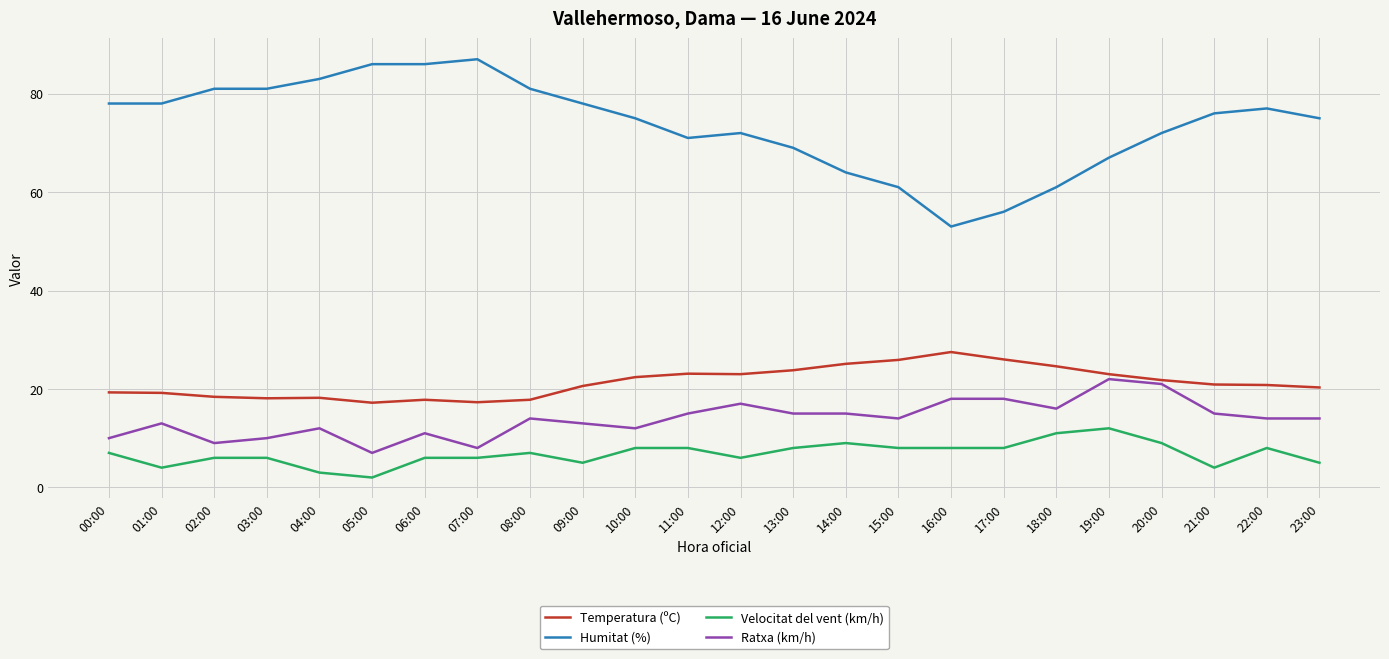

Rank the series by their maximum value, from lowest to highest.

Velocitat del vent (km/h), Ratxa (km/h), Temperatura (ºC), Humitat (%)